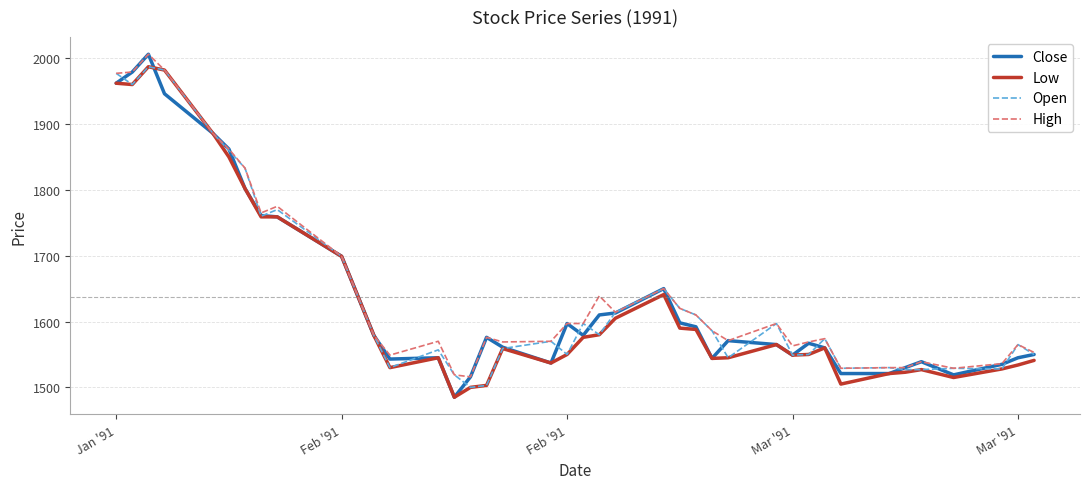

Which series has the largest range (max minus min)?

Close